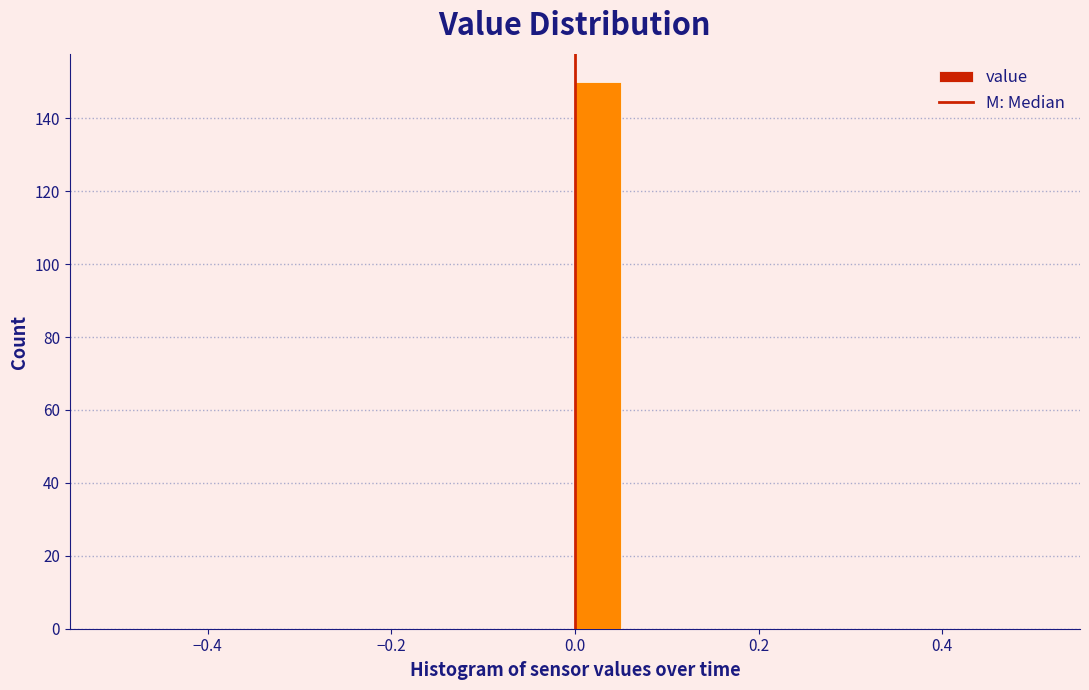

Around what value on the x-axis is the tallest bar? Give the approximate position of its centre, as read against the axis.

0.02